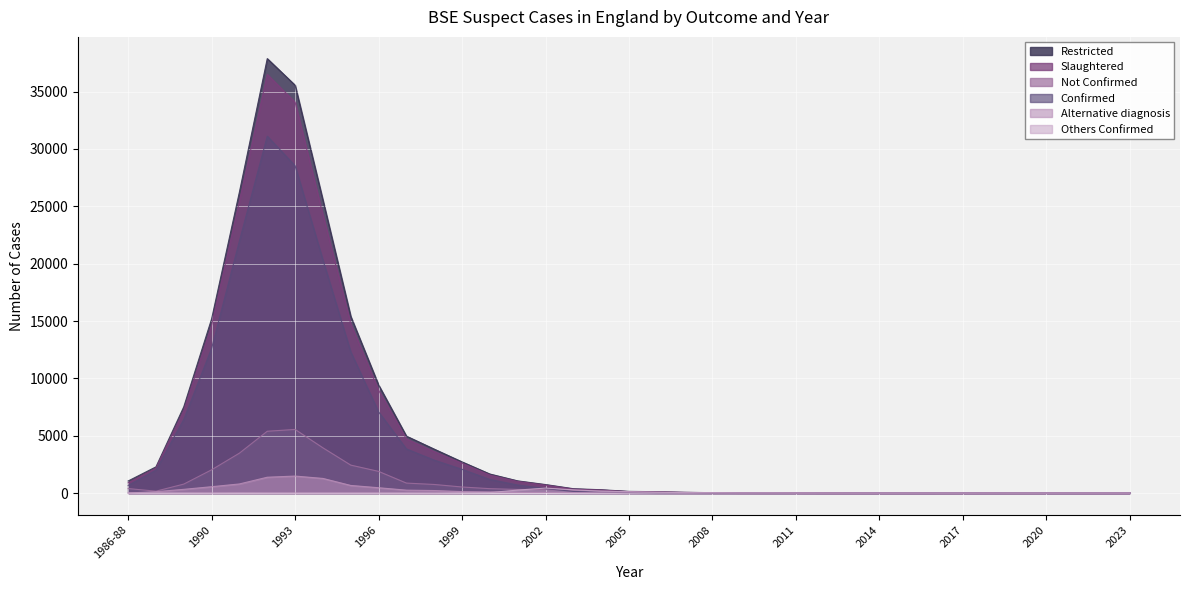

What position from the left is 2012?

26